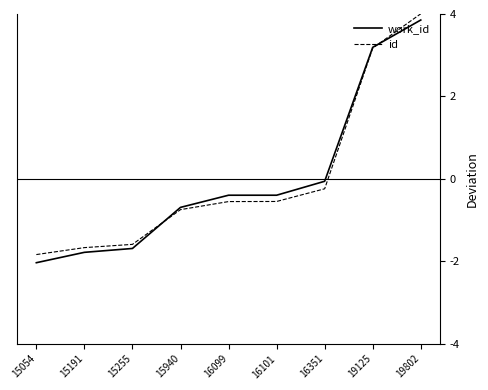

Read the work_id value at 15940.

-0.7